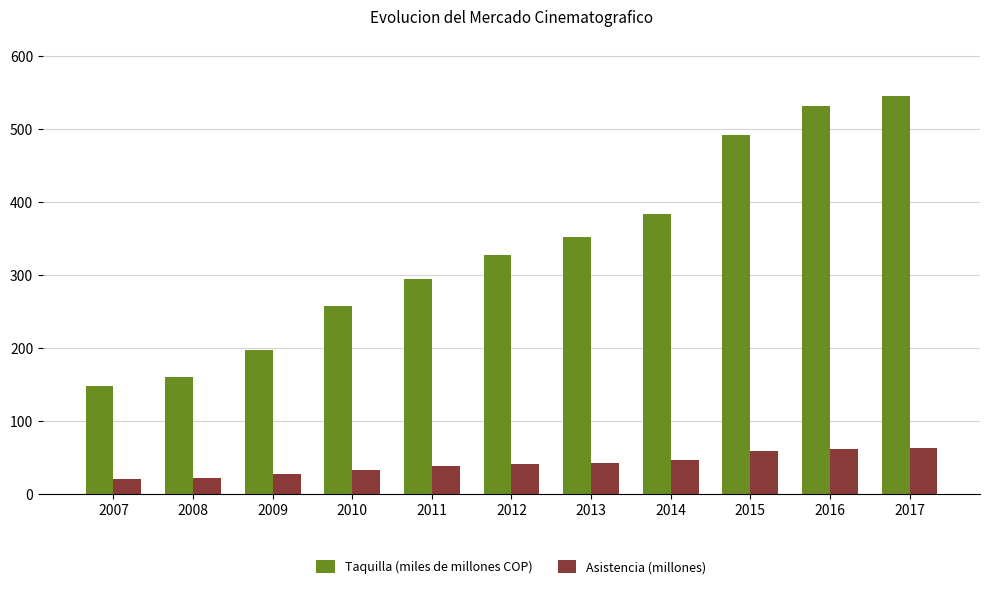

What is the difference between the Asistencia (millones) values at 2015 and 2013?

15.5